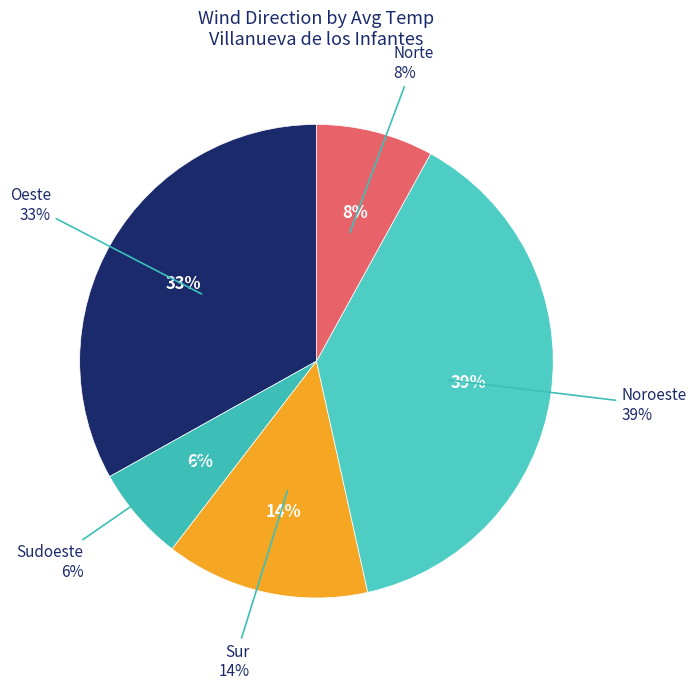

What is the ratio of the value at Oeste to the value at Oeste?

1.0